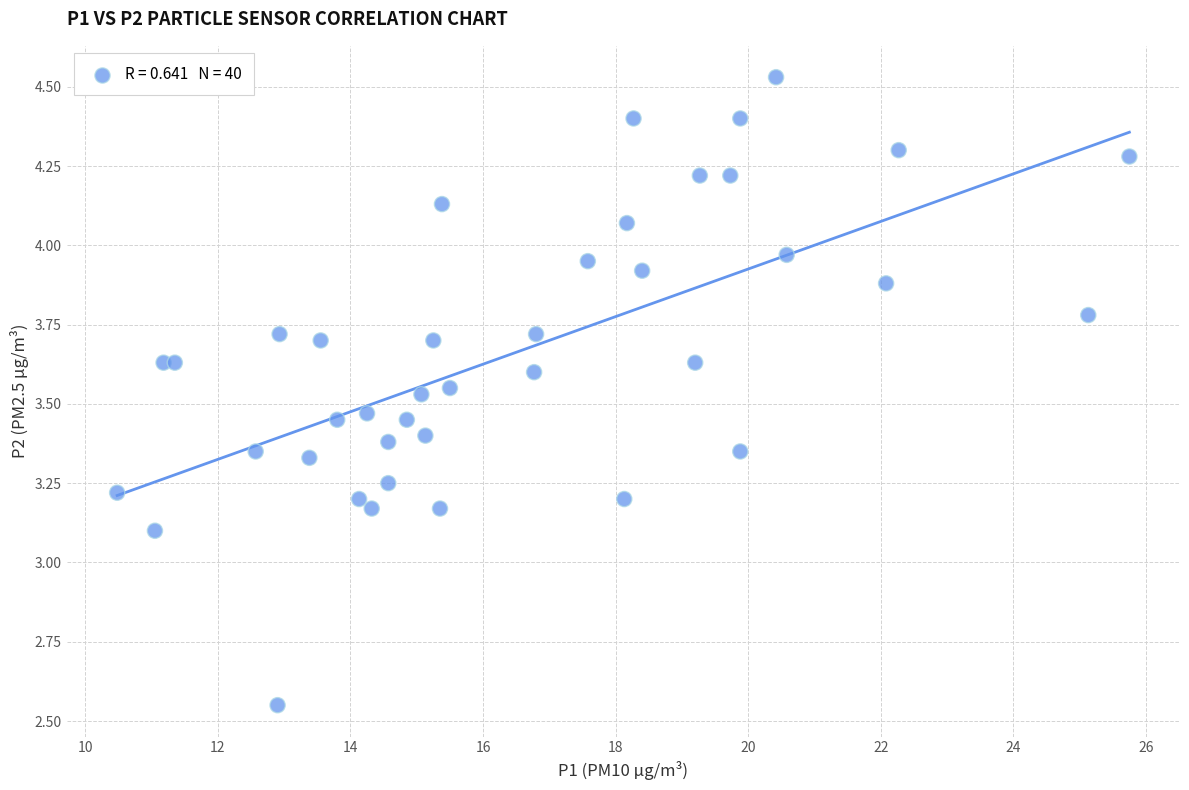

What Y value in the scatter plot is closest to 3?

3.1